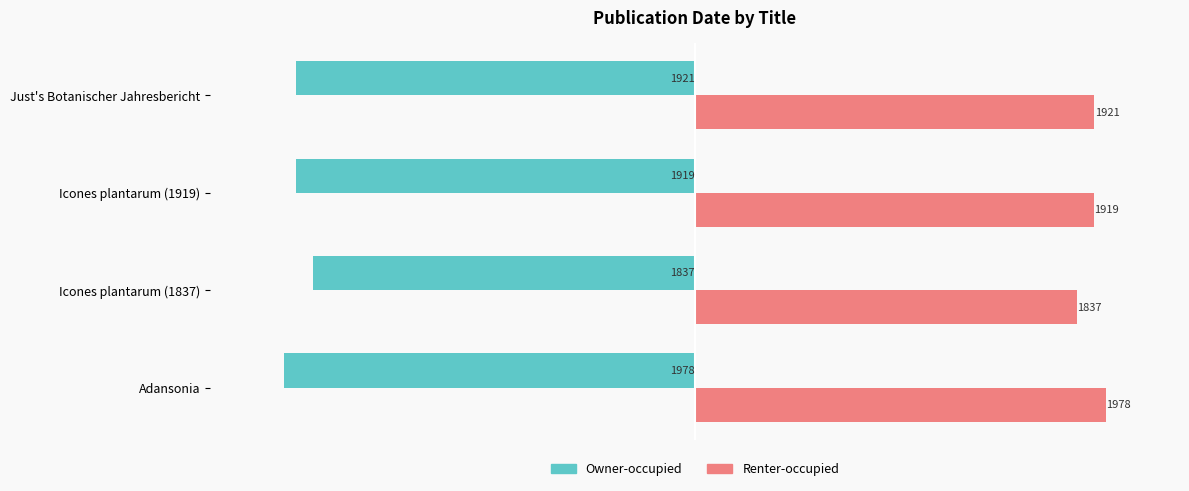

True or false: Owner-occupied has a value of -1837 at Icones plantarum (1837).

True